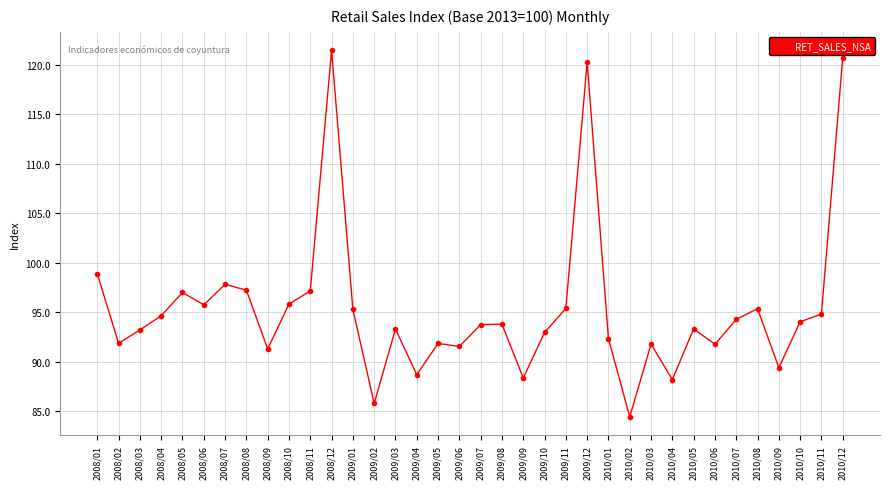

Read the value at 2008/06.

95.7